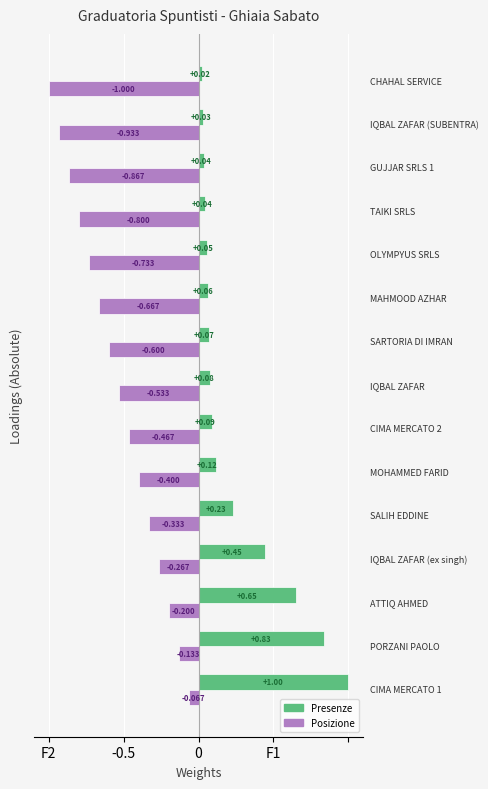

Reading left to right, what are all the values shown in this chart?

Presenze (norm): 1.0	0.8	0.6	0.4	0.2	0.1	0.1	0.1	0.1	0.1	0.1	0.0	0.0	0.0	0.0
Posizione (norm, neg): -0.1	-0.1	-0.2	-0.3	-0.3	-0.4	-0.5	-0.5	-0.6	-0.7	-0.7	-0.8	-0.9	-0.9	-1.0